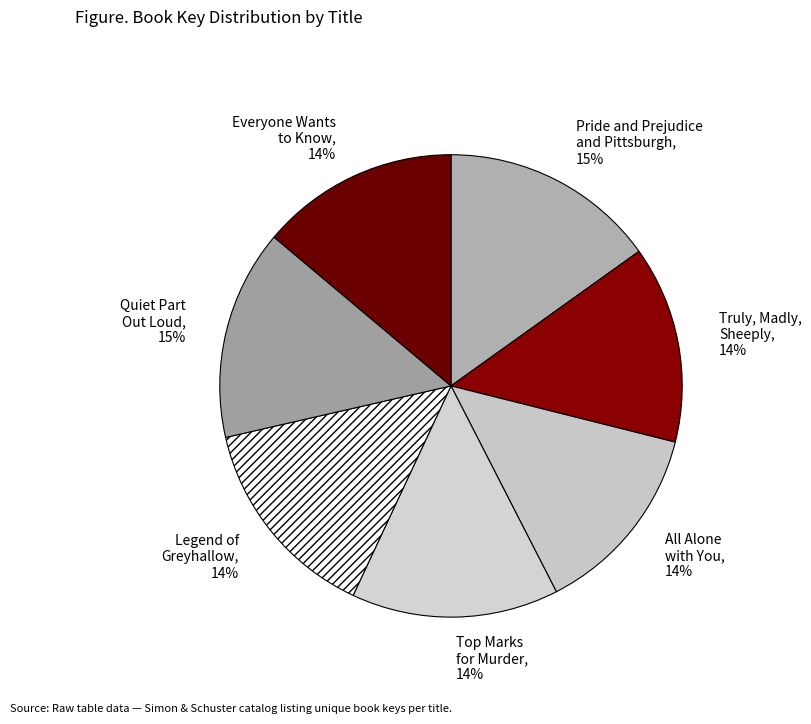

To the nearest percent, what percentage of the pie is Pride and Prejudice and Pittsburgh?

15%